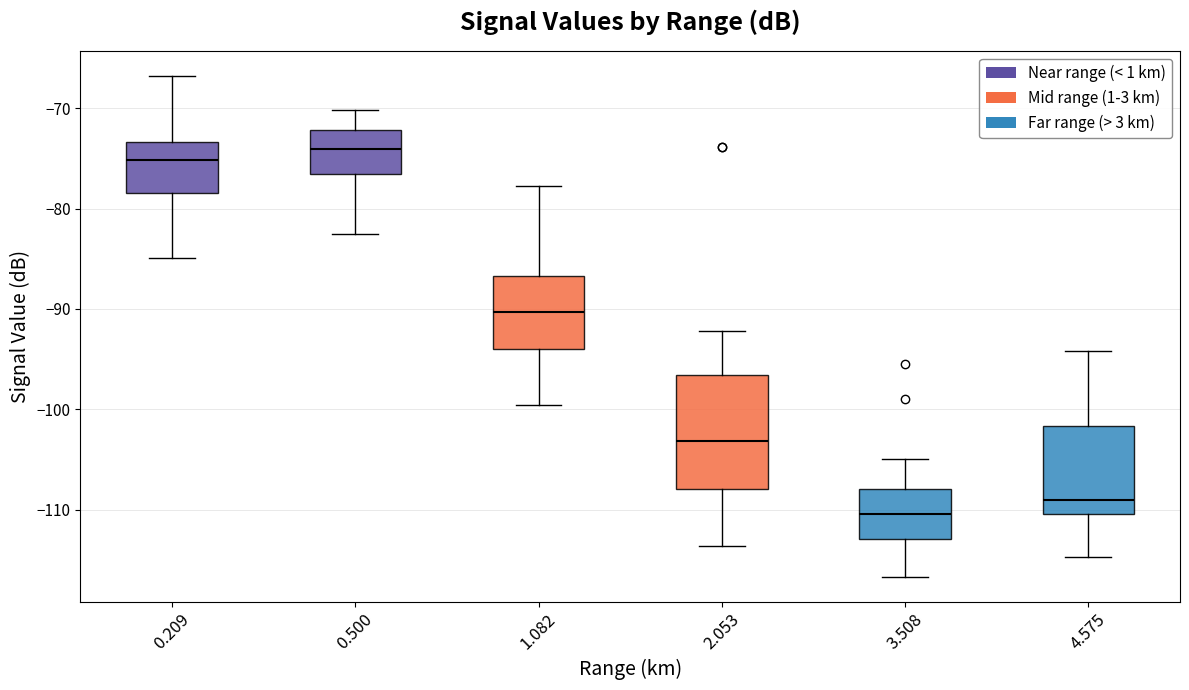

Reading left to right, read every box against the y-axis: the position of its median line, the range the box covers, and the ends of its whiskers. The values are not printed on the chart, so give them approximately, as read against the axis.

0.209: median -75, box -78 to -73, whiskers -85 to -67
0.500: median -74, box -77 to -72, whiskers -82 to -70
1.082: median -90, box -94 to -87, whiskers -100 to -78
2.053: median -103, box -108 to -97, whiskers -114 to -92
3.508: median -110, box -113 to -108, whiskers -117 to -105
4.575: median -109, box -110 to -102, whiskers -115 to -94